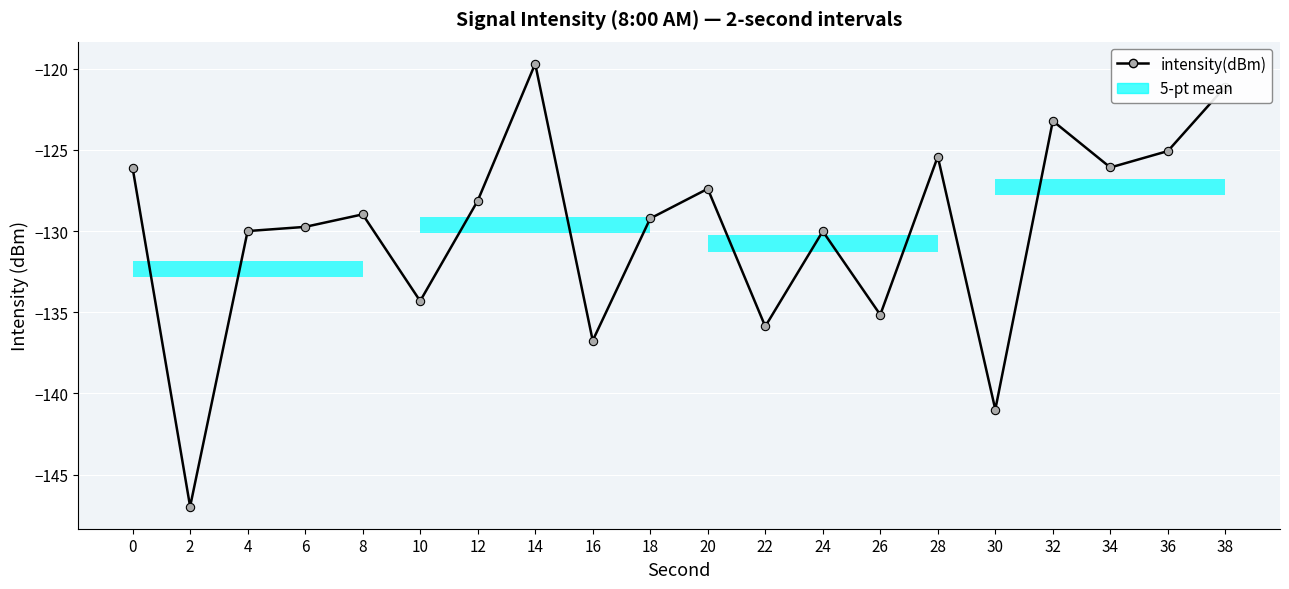

List the labels in order of value, largest first.

14, 38, 32, 36, 28, 34, 0, 20, 12, 8, 18, 6, 4, 24, 10, 26, 22, 16, 30, 2